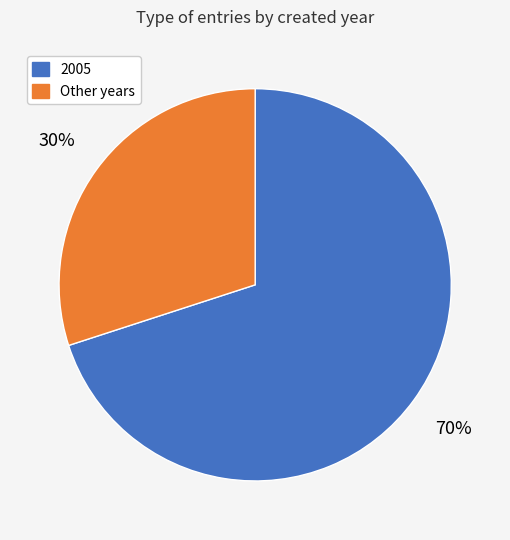

To the nearest percent, what is the average slice percentage?

50%